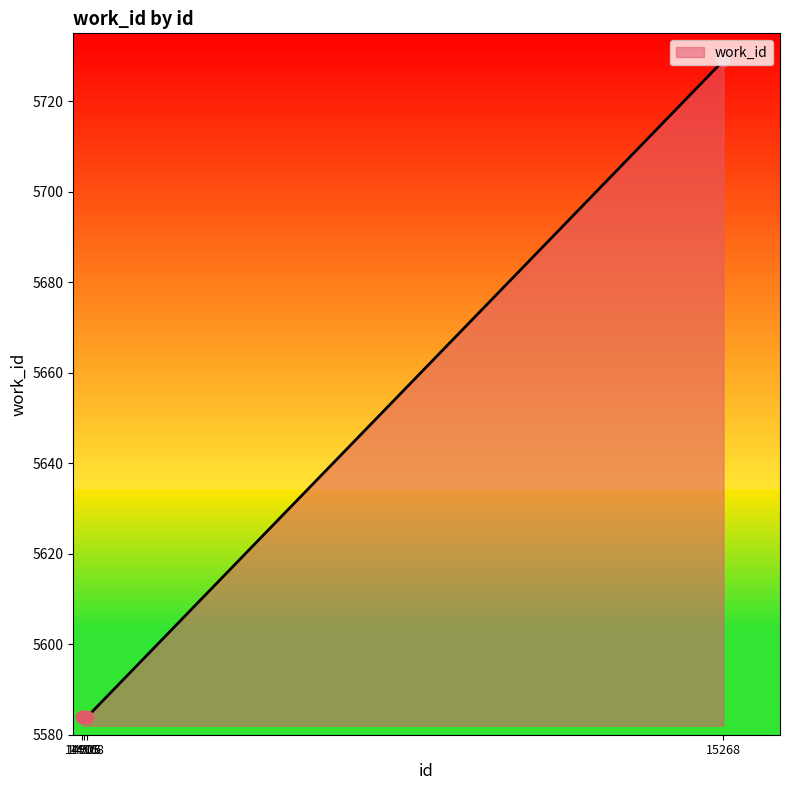

What is the ratio of the value at 14906 to the value at 14908?

1.0